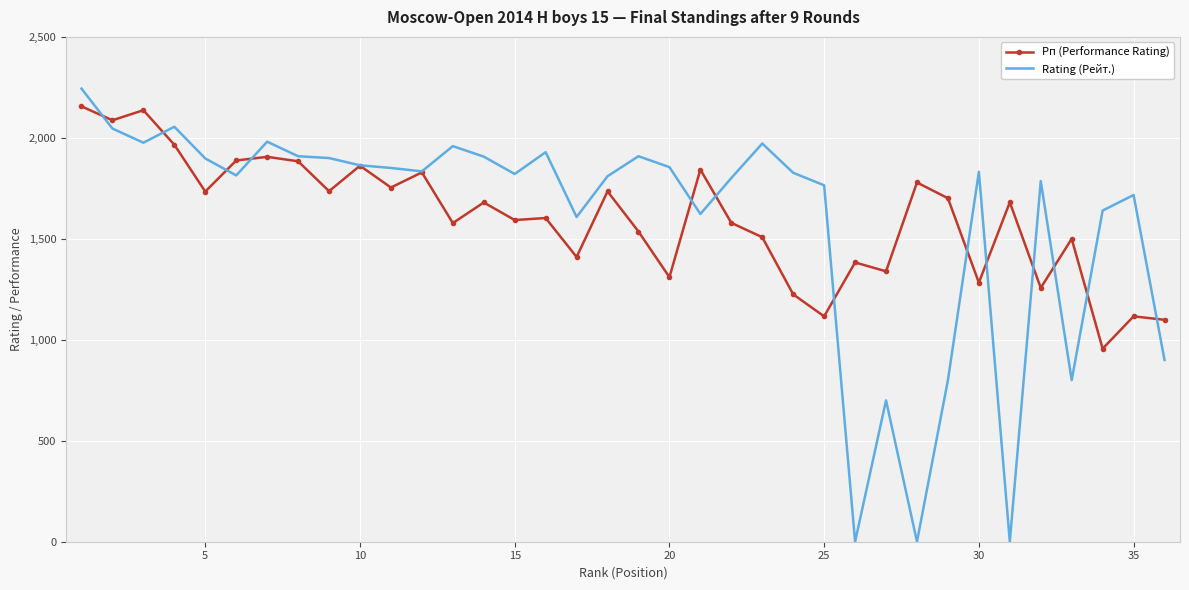

Which series has the largest range (max minus min)?

Rating (Рейт.)